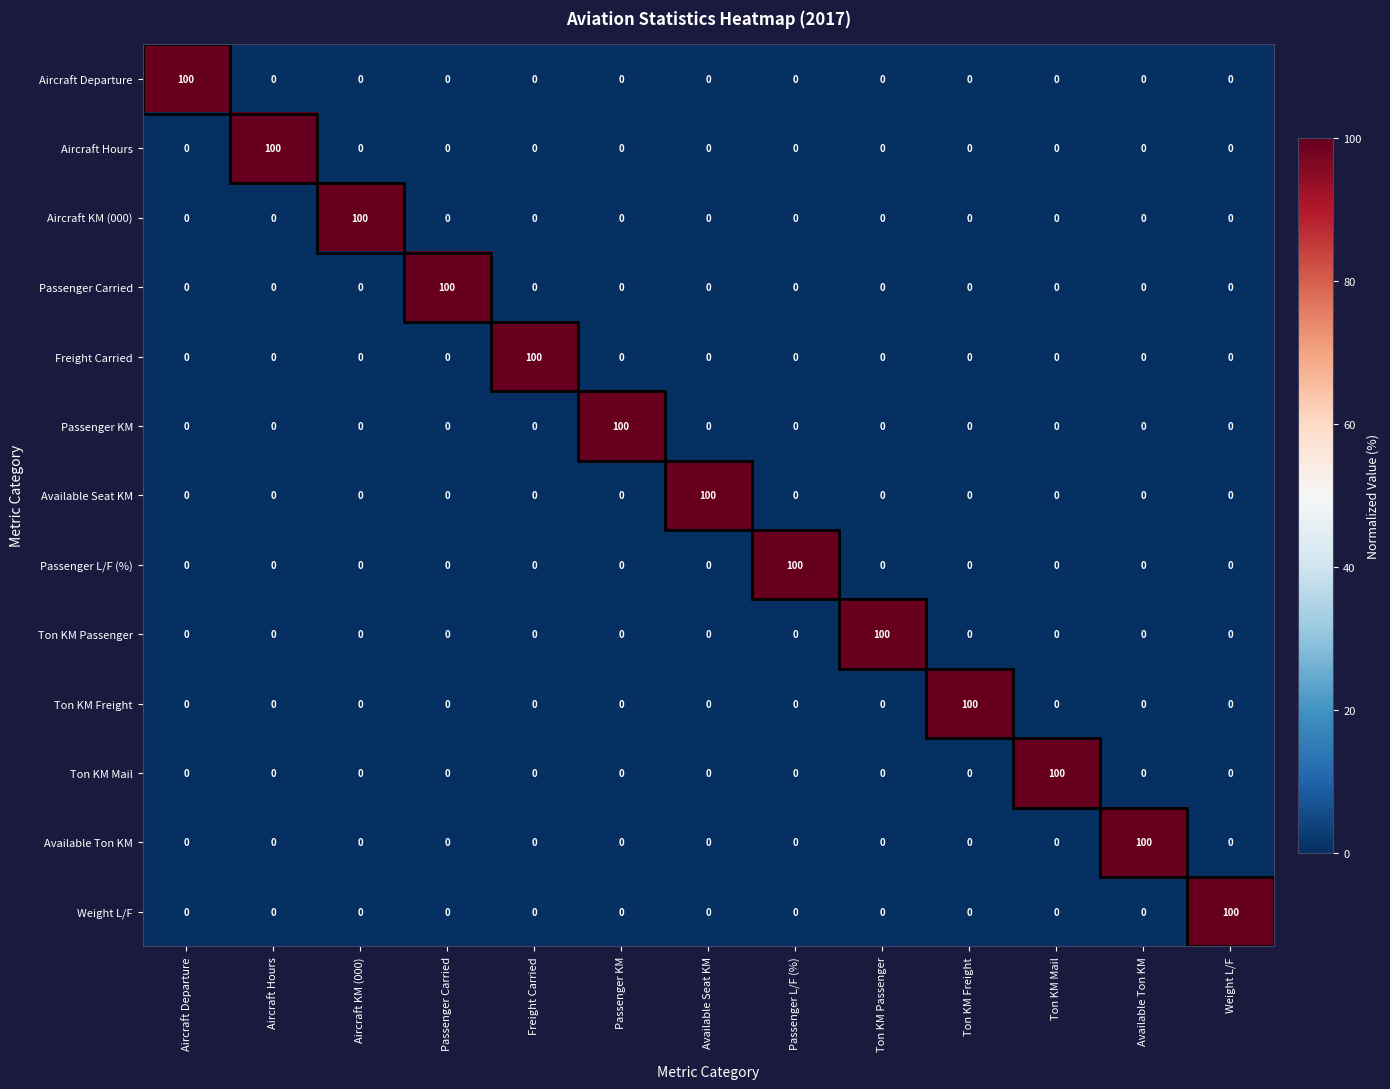

Is the value of Aircraft Hours at Passenger KM greater than the value of Ton KM Mail at Available Seat KM?

No